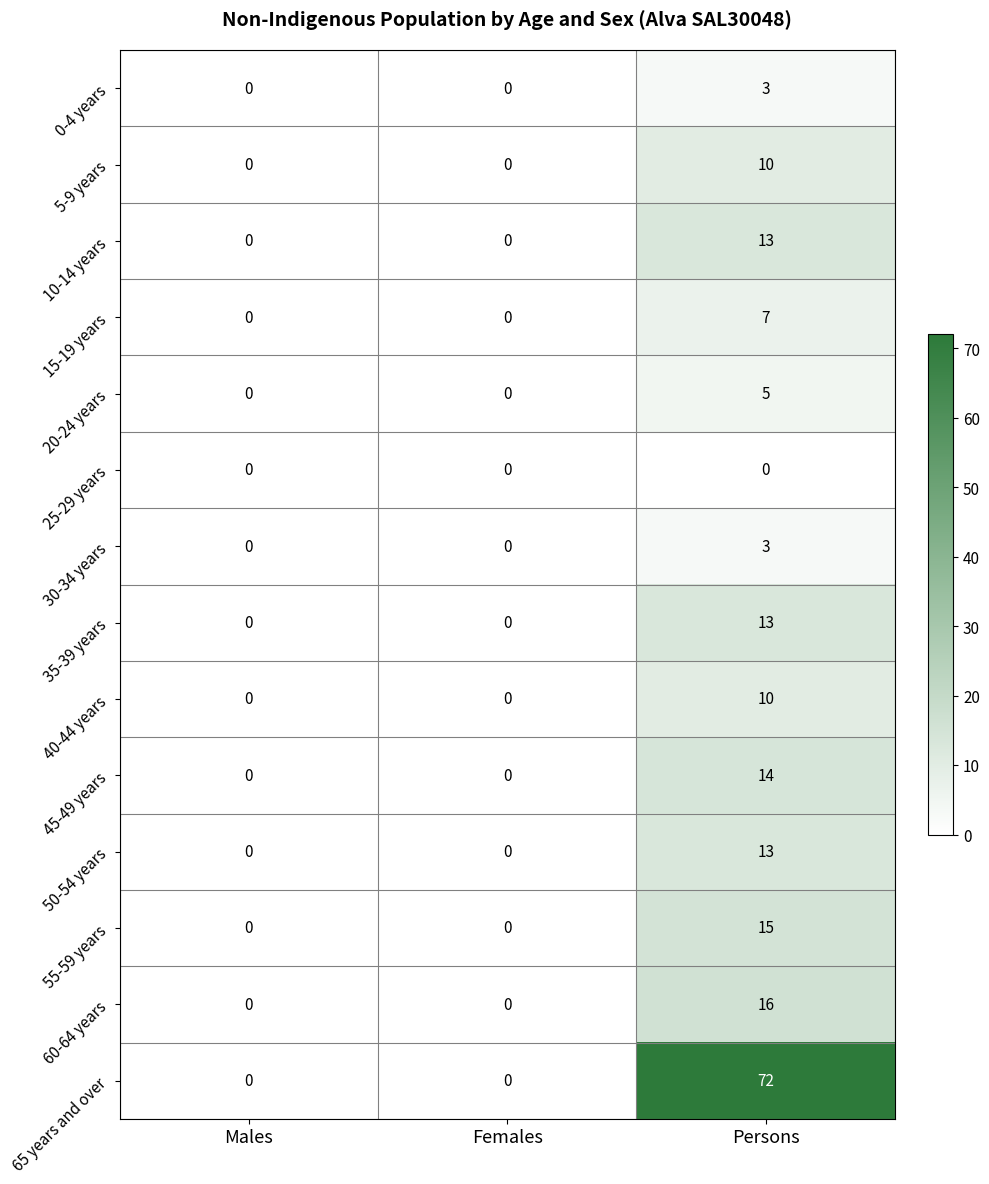

Is the value of 25-29 years at Females greater than the value of 45-49 years at Persons?

No